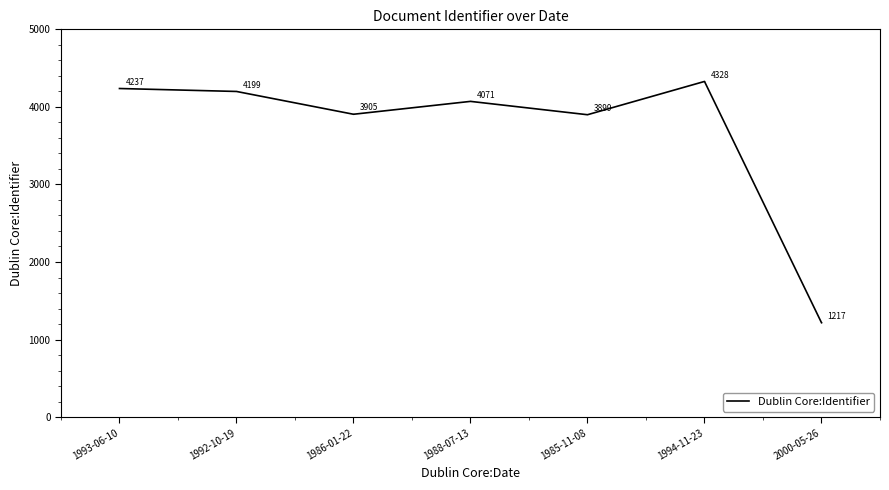

Where is the data nearest to the value 2772?

1985-11-08